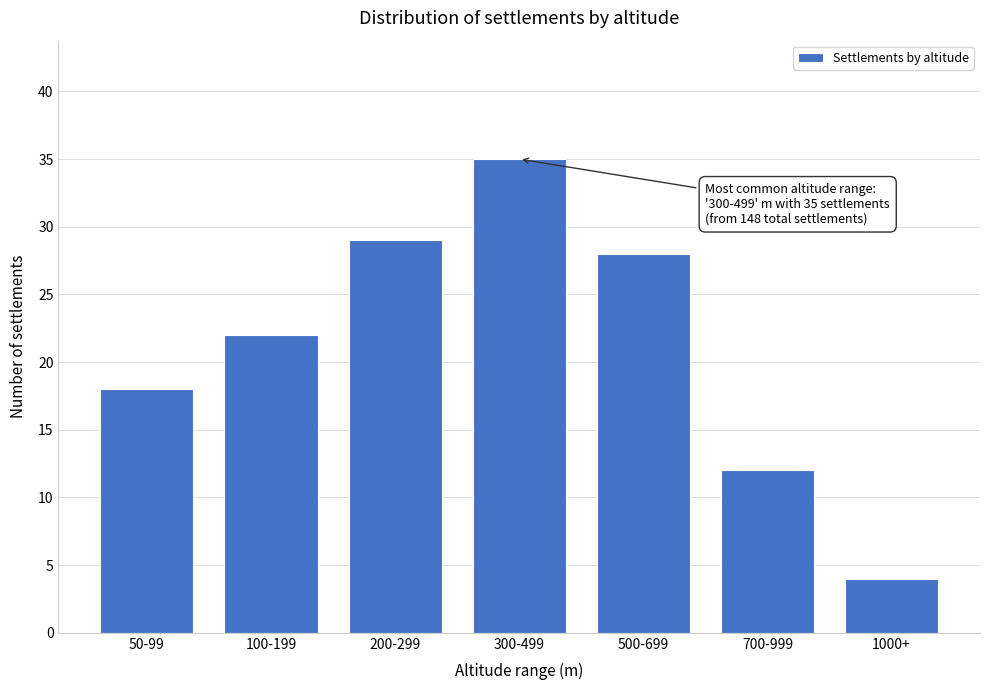

Reading right to left, transcribe all the data shown in this chart.

4	12	28	35	29	22	18